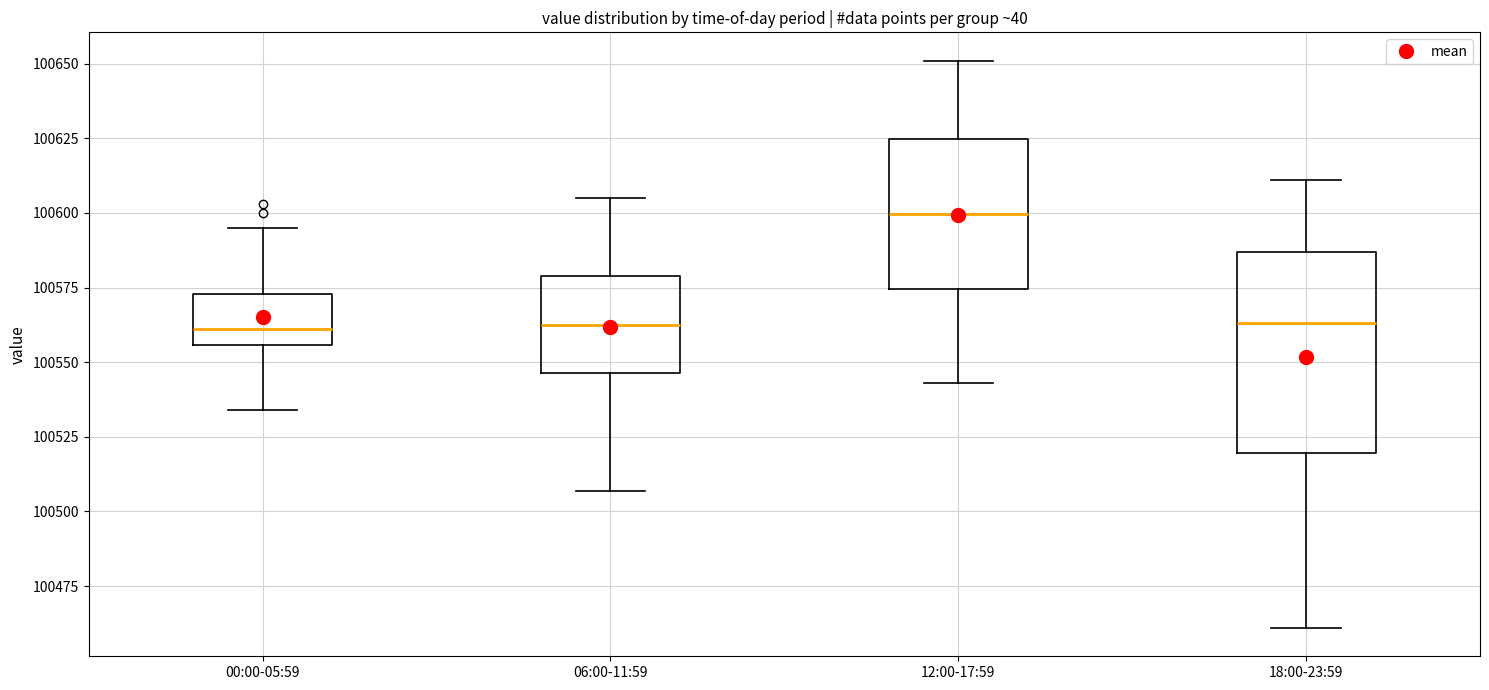

Which box is the tallest, from its lower edge to its upper edge?

18:00-23:59